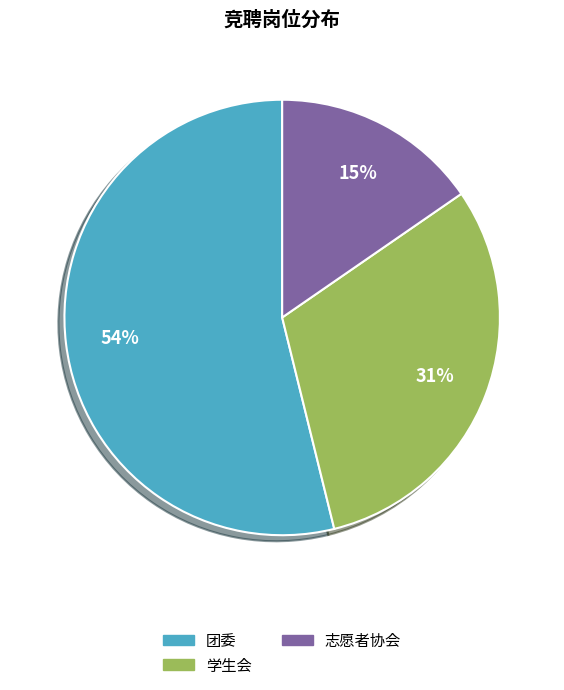

Does 志愿者协会 account for over 50% of the chart?

No